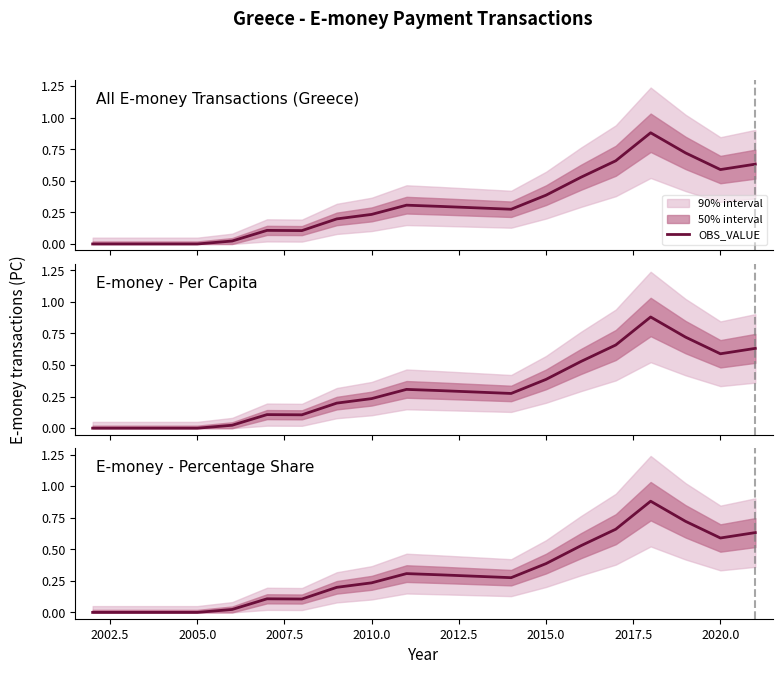

What is the sum of all values?

5.9